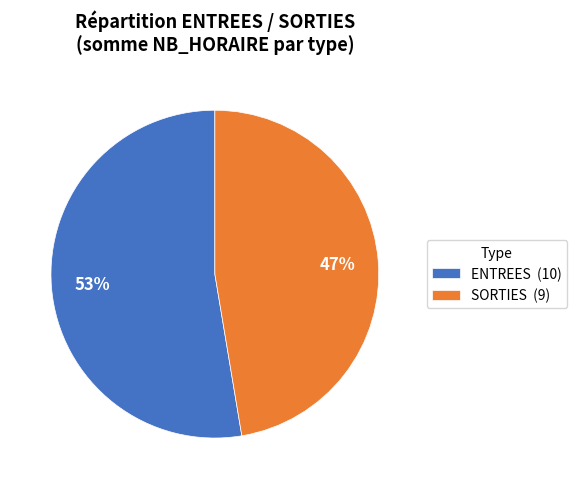

To the nearest percent, what is the average slice percentage?

50%